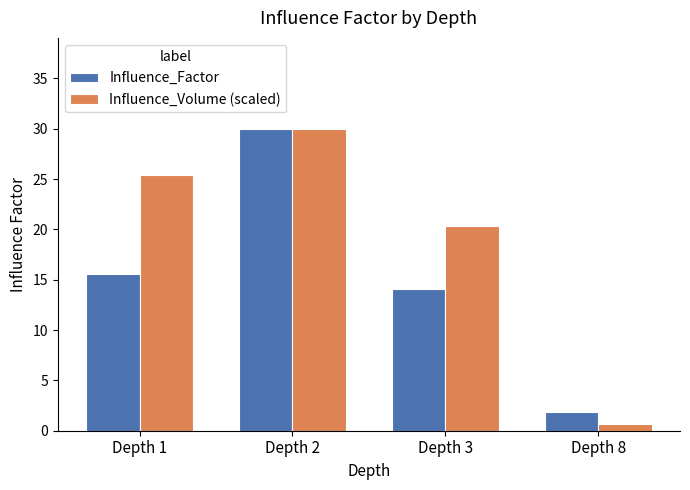

What is the minimum value shown in the chart?

0.6